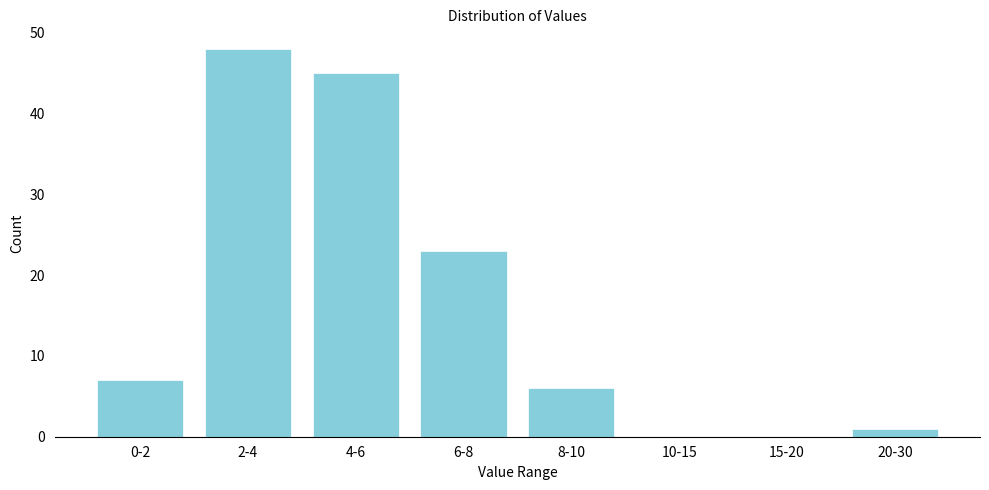

Reading left to right, what are all the values shown in this chart?

0-2=7	2-4=48	4-6=45	6-8=23	8-10=6	10-15=0	15-20=0	20-30=1